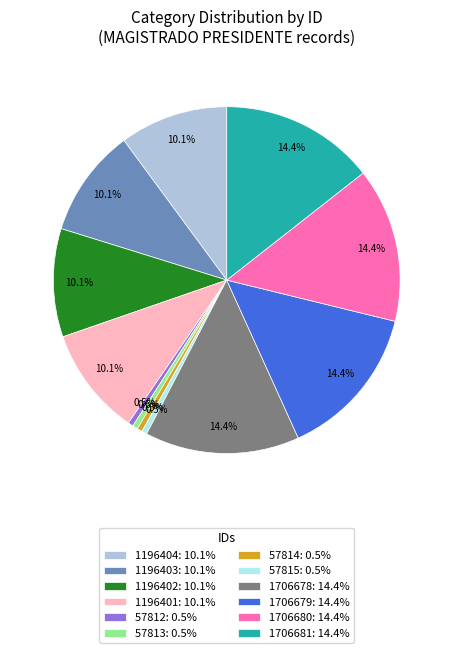

What is the ratio of the value at 1706680: 14.4% to the value at 1196401: 10.1%?

1.4